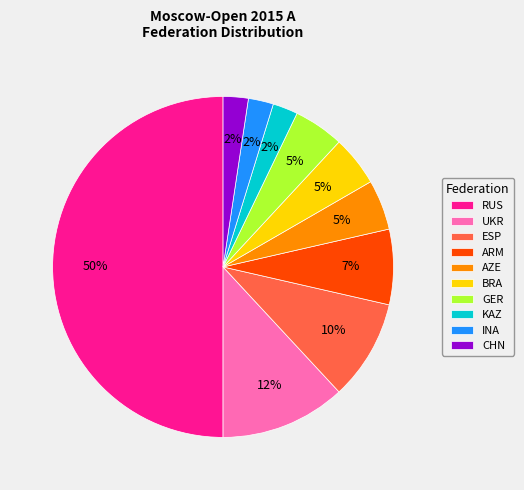

To the nearest percent, what is the average slice percentage?

10%